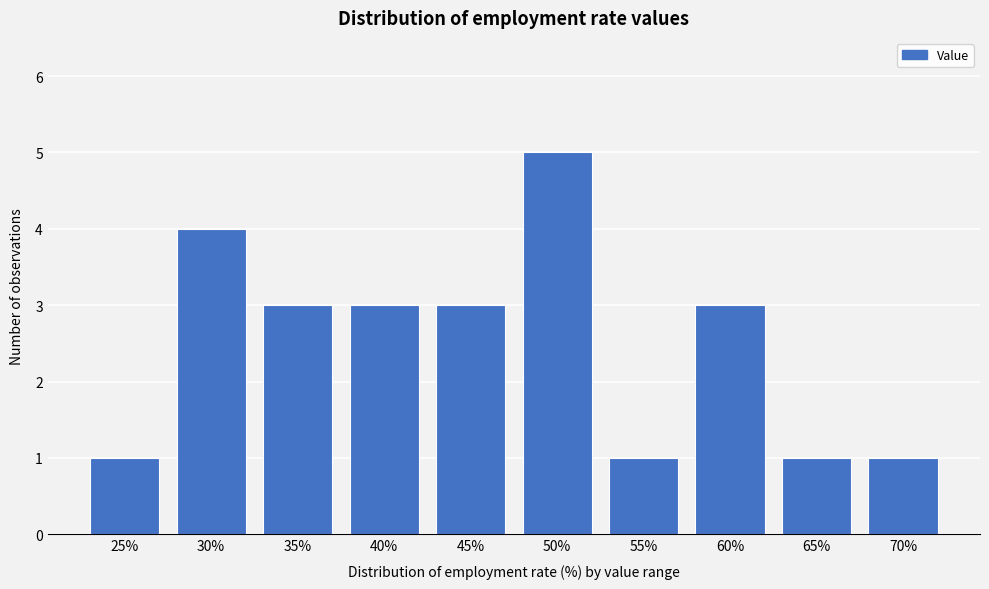

Reading left to right, list all the values displayed in this chart.

1	4	3	3	3	5	1	3	1	1